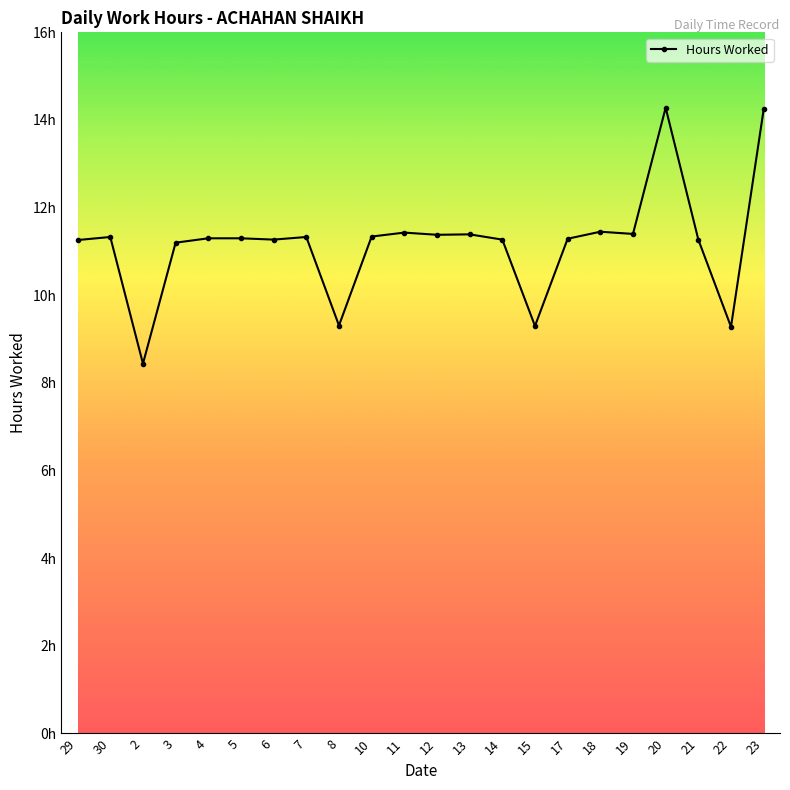

Does the chart have visible grid lines?

No